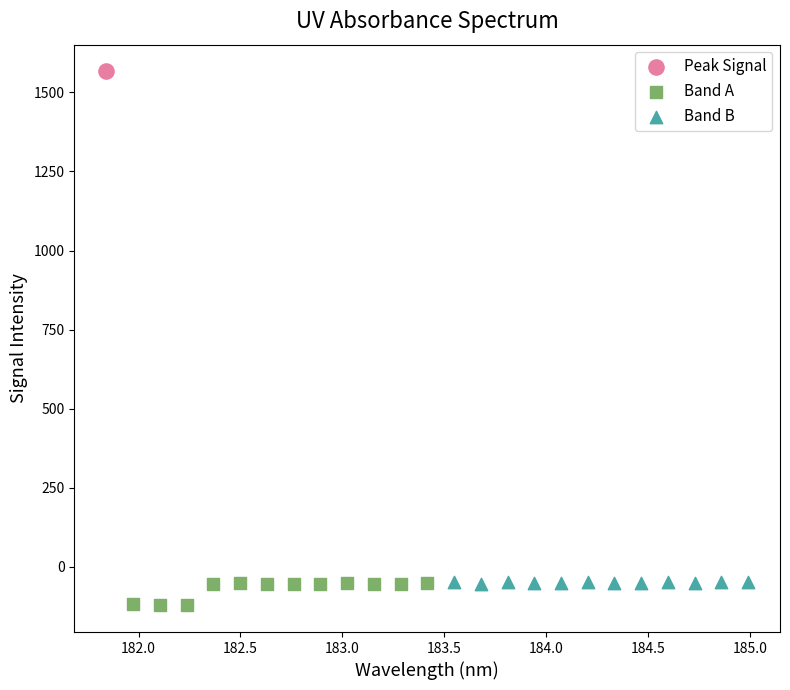

Which series contains the lowest Y value?

Band A